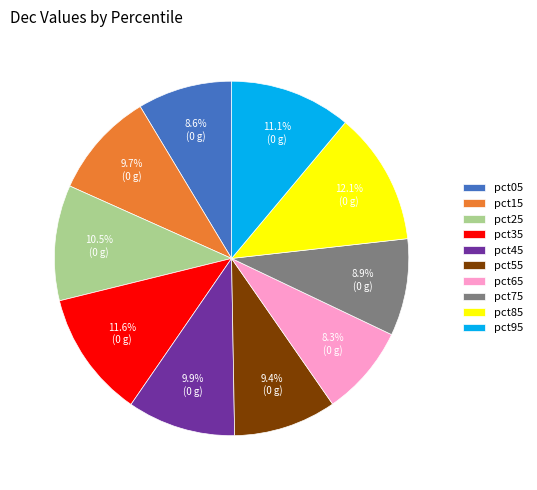

Combined, what portion of the pie is pct85 and pct35?

23.7%